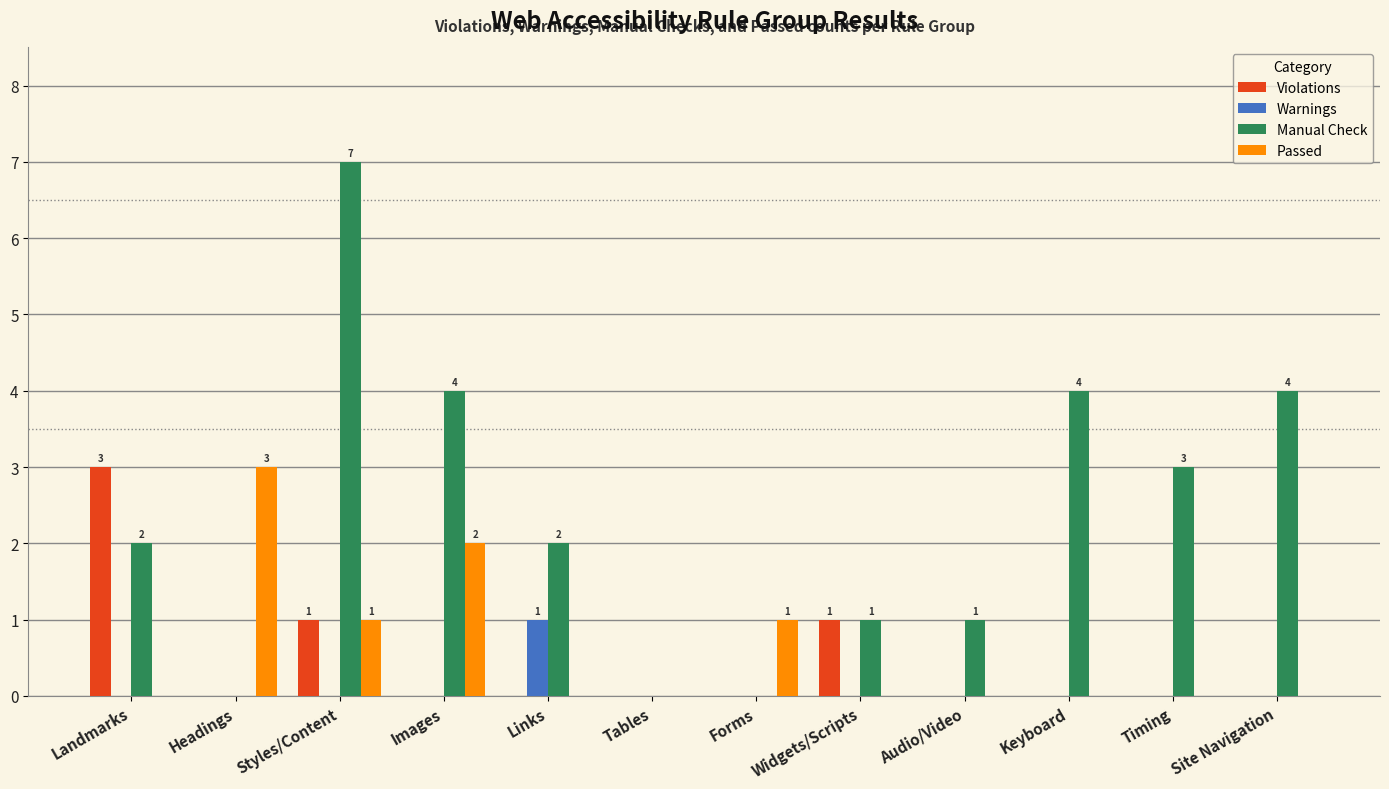

Between Images and Timing, which series saw the biggest shift?

Passed